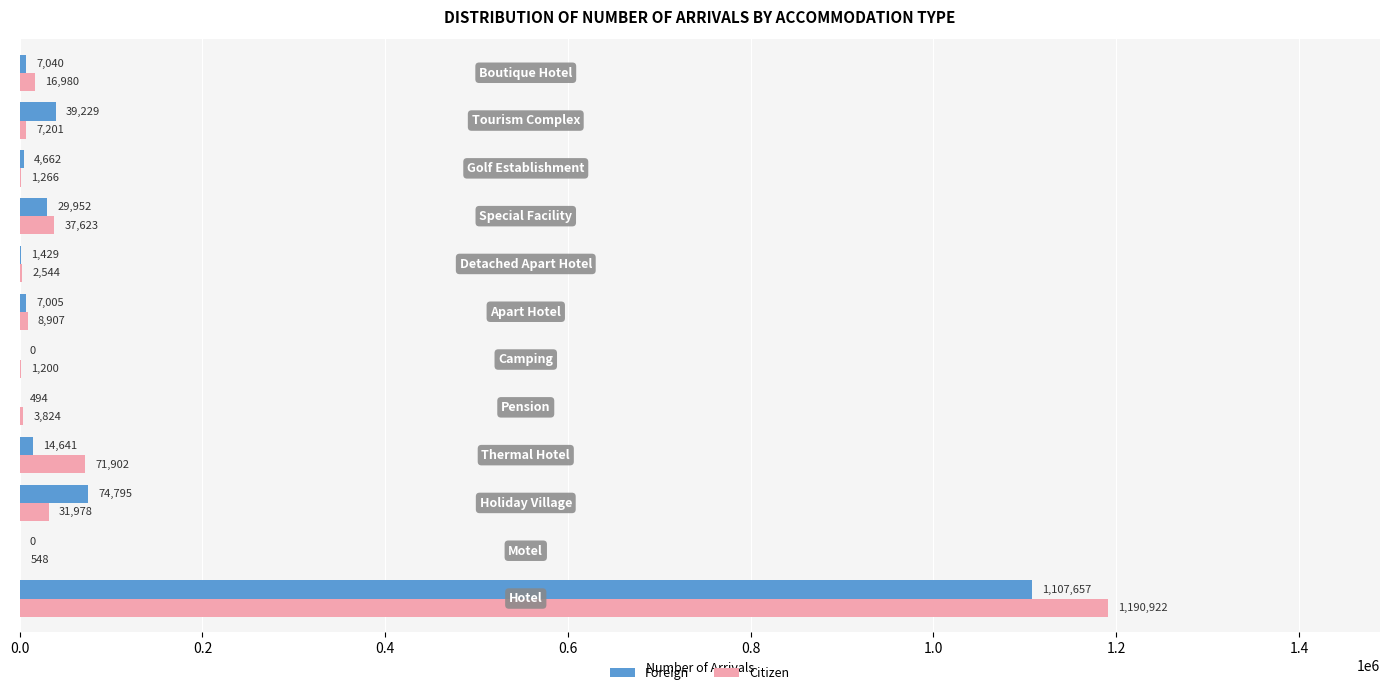

What is the maximum value shown in the chart?

1190922